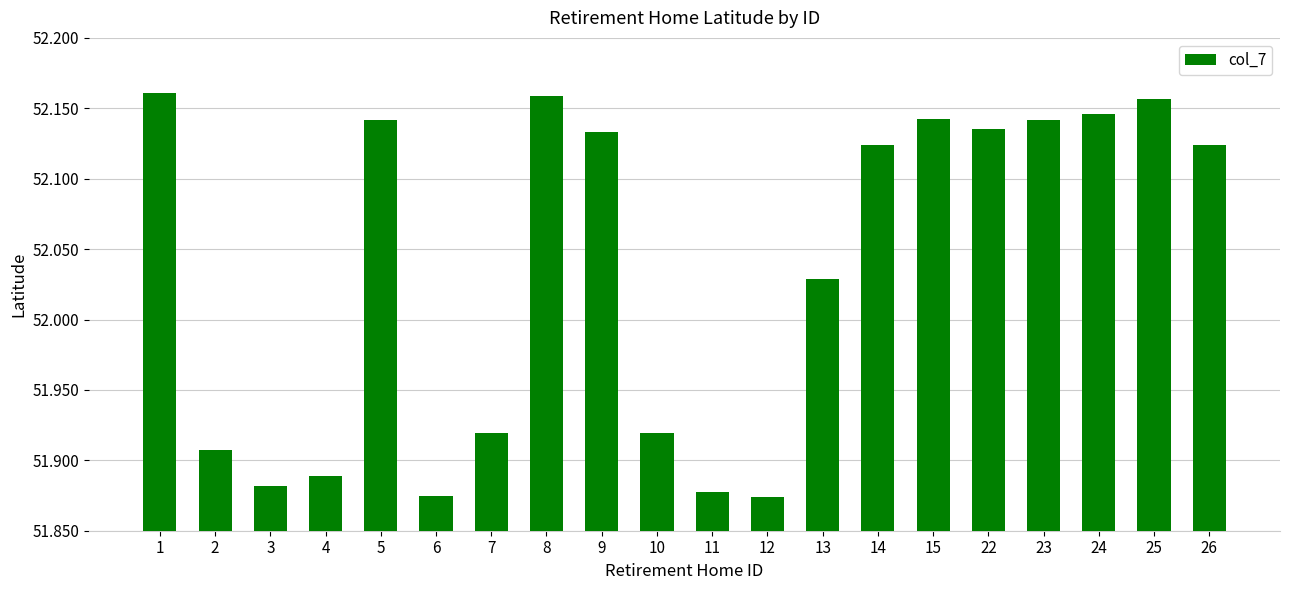

Count the values in the range 51 to 52.

8